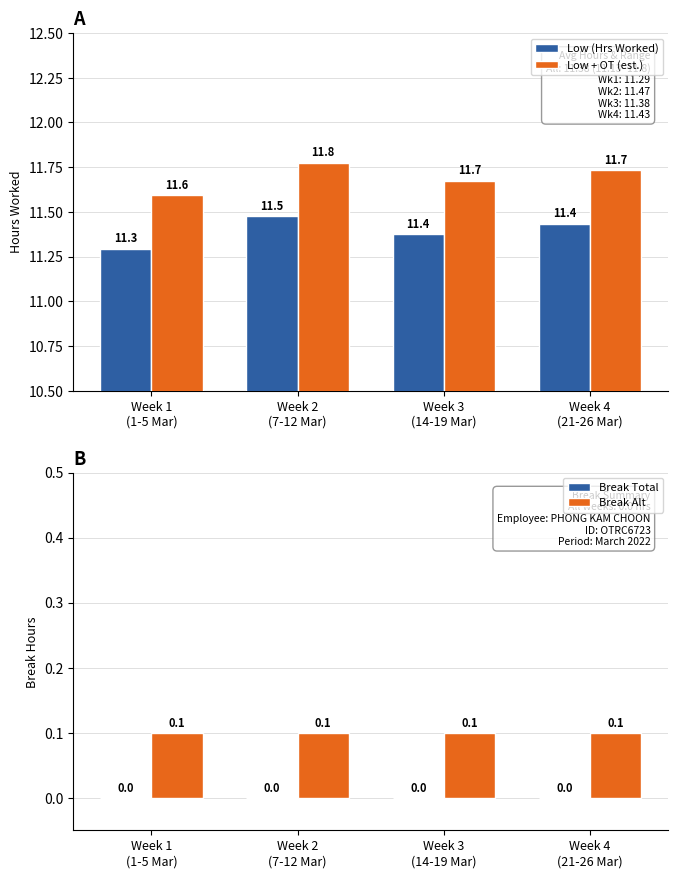

Reading left to right, list all the values displayed in this chart.

Low (Hrs Worked): Week 1
(1-5 Mar)=11.3	Week 2
(7-12 Mar)=11.5	Week 3
(14-19 Mar)=11.4	Week 4
(21-26 Mar)=11.4
Low + OT (est.): Week 1
(1-5 Mar)=11.6	Week 2
(7-12 Mar)=11.8	Week 3
(14-19 Mar)=11.7	Week 4
(21-26 Mar)=11.7
Break Total: Week 1
(1-5 Mar)=0.0	Week 2
(7-12 Mar)=0.0	Week 3
(14-19 Mar)=0.0	Week 4
(21-26 Mar)=0.0
Break Alt: Week 1
(1-5 Mar)=0.1	Week 2
(7-12 Mar)=0.1	Week 3
(14-19 Mar)=0.1	Week 4
(21-26 Mar)=0.1